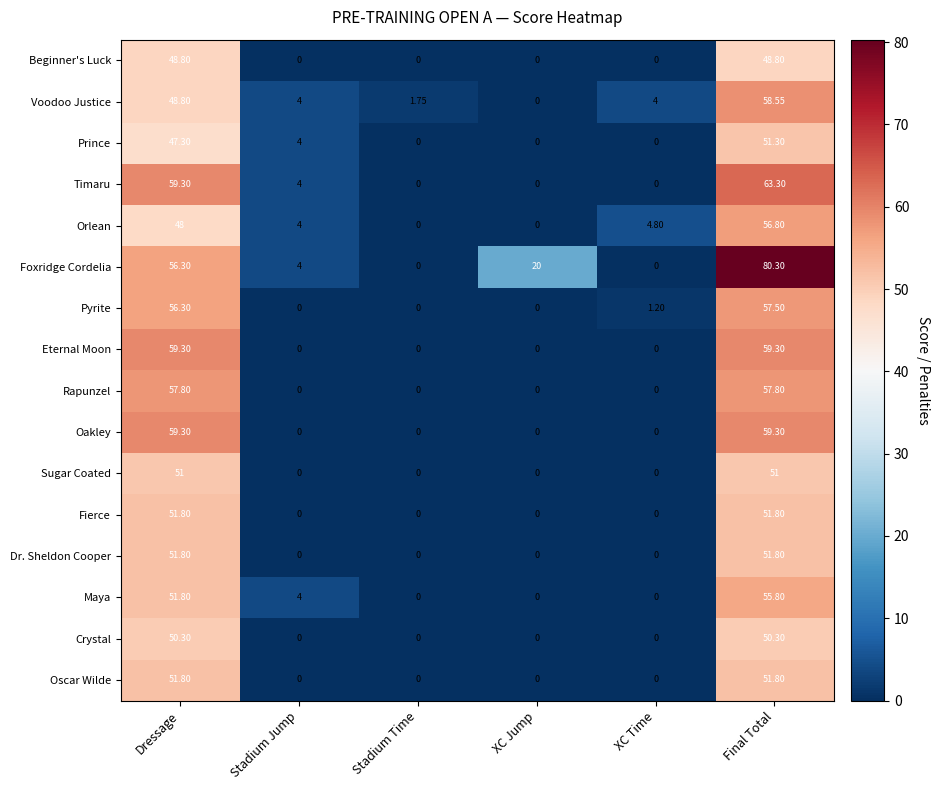

Which series has the largest range (max minus min)?

Foxridge Cordelia